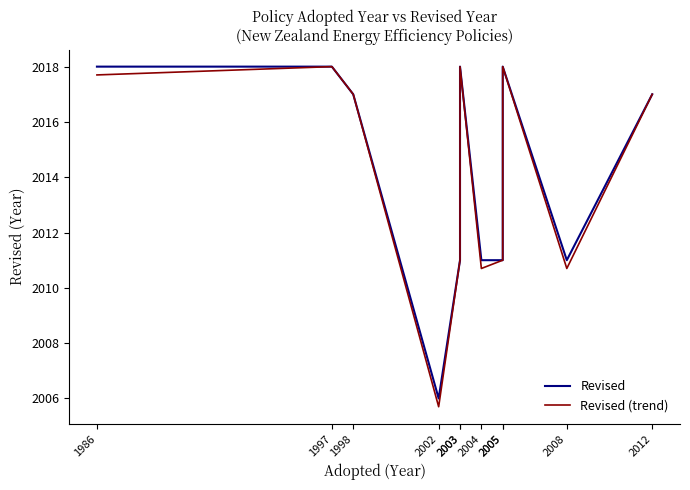

Between 1986 and 2002, which series saw the biggest shift?

Revised